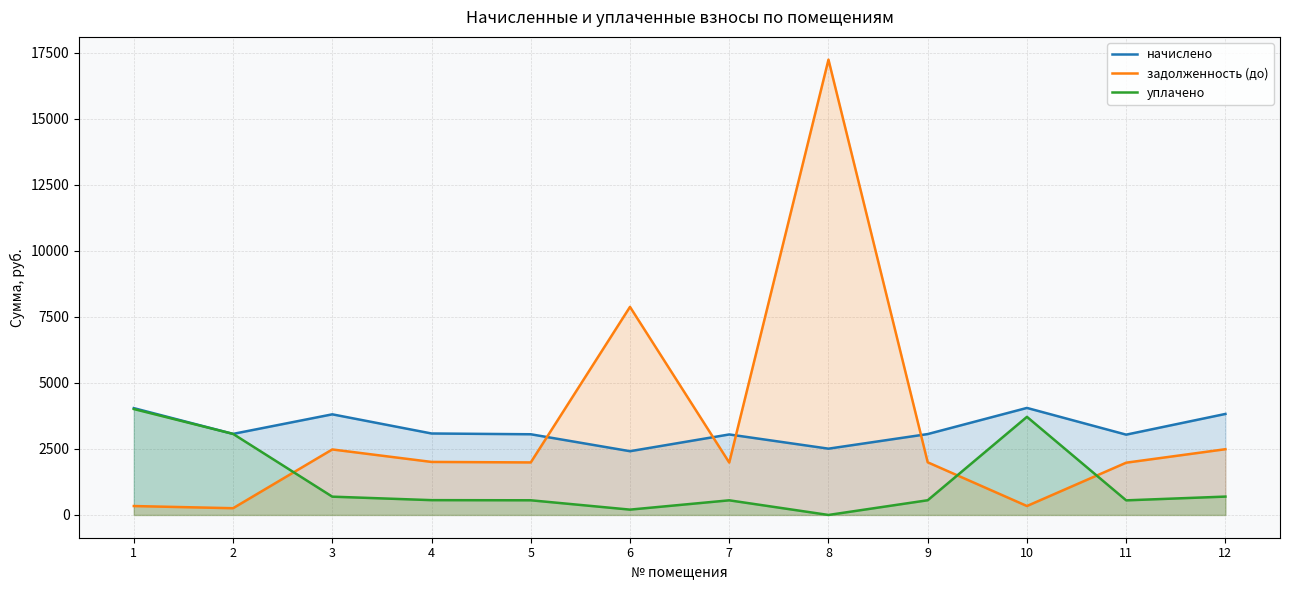

Which category has the lowest value in the задолженность (до) series?

2